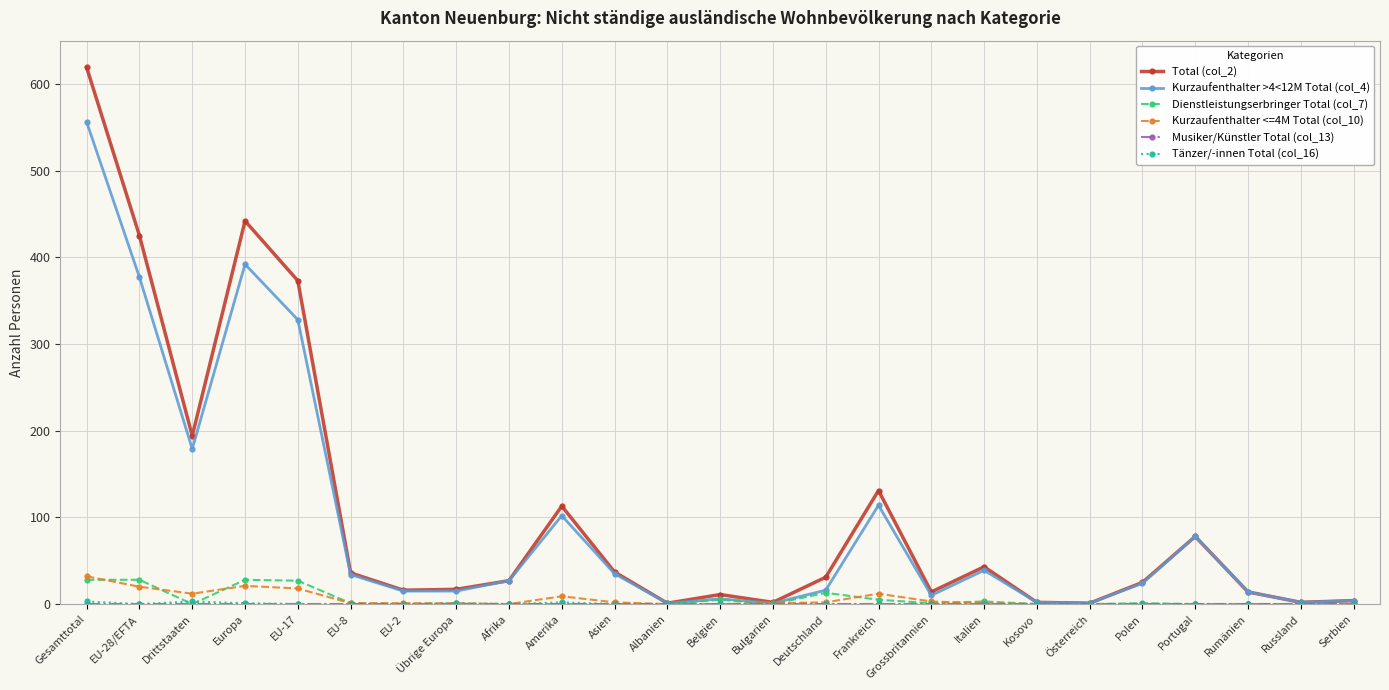

Which category has the highest value across all series?

Gesamttotal